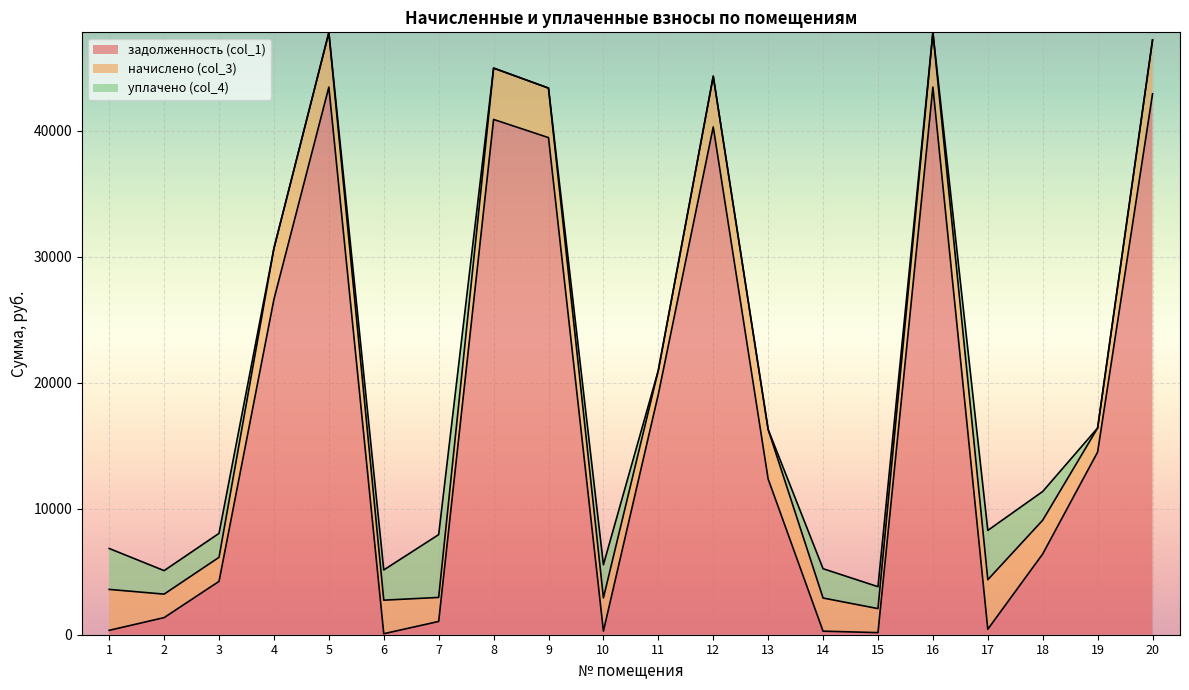

Between 2 and 17, which is larger?

2